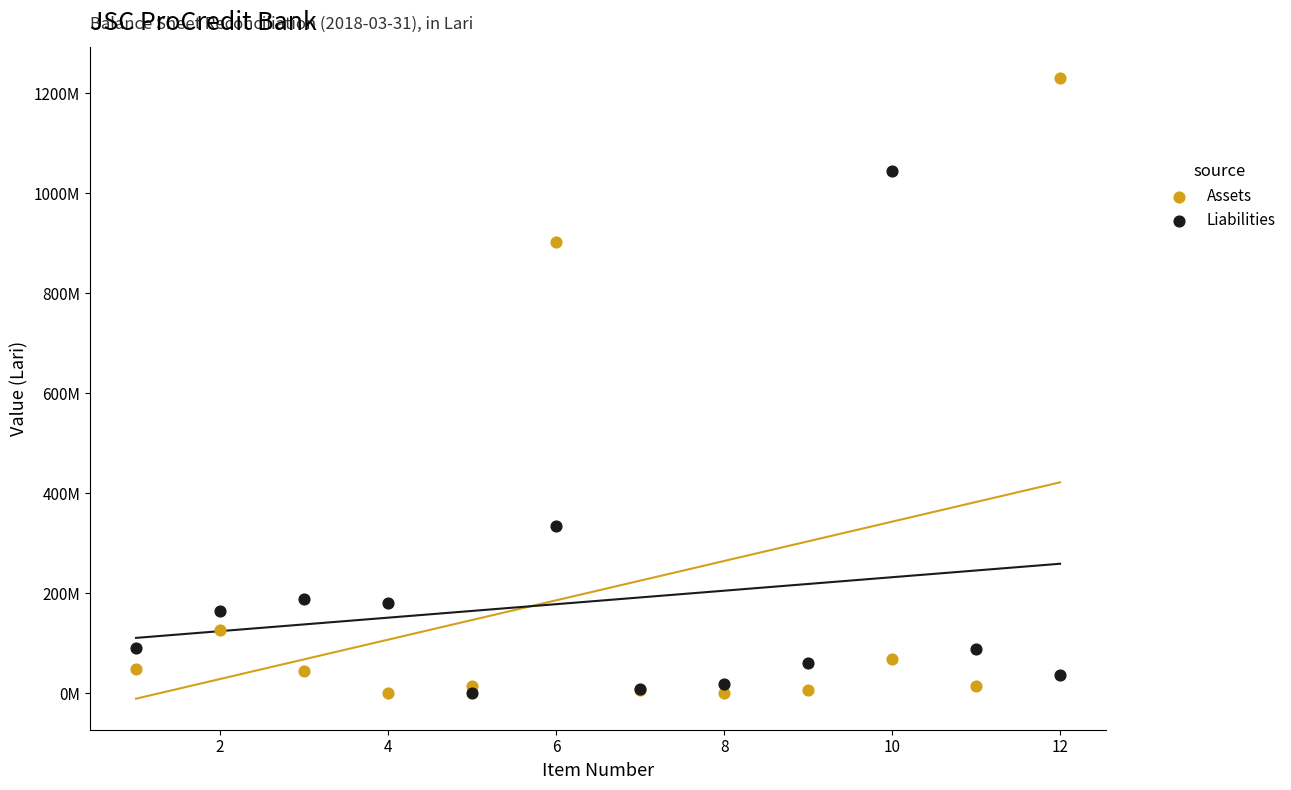

Which series contains the highest Y value?

Assets